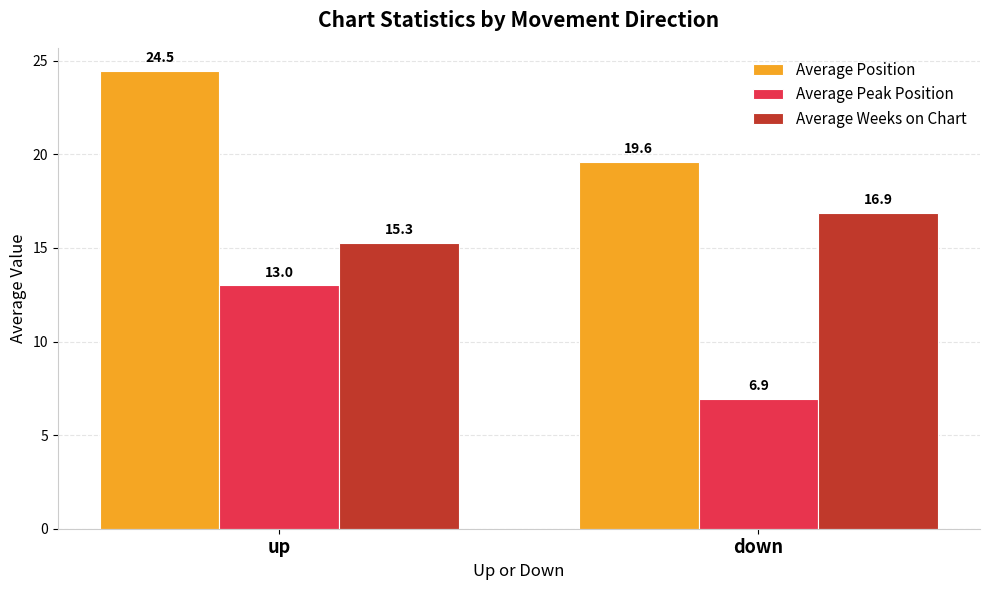

What is the value of the Average Weeks on Chart bar at the 2nd from the left?

16.9